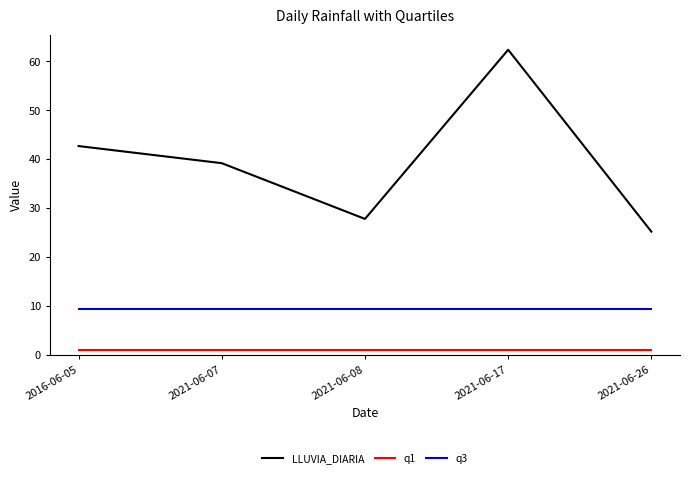

At which category is the sum across all series the highest?

2021-06-17